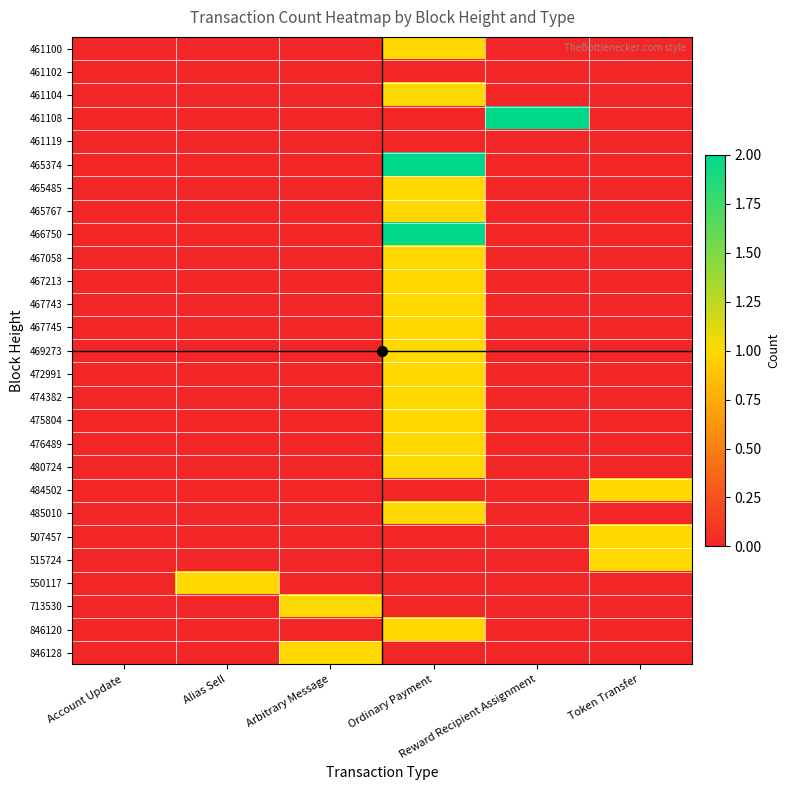

At which category is the sum across all series the highest?

Ordinary Payment